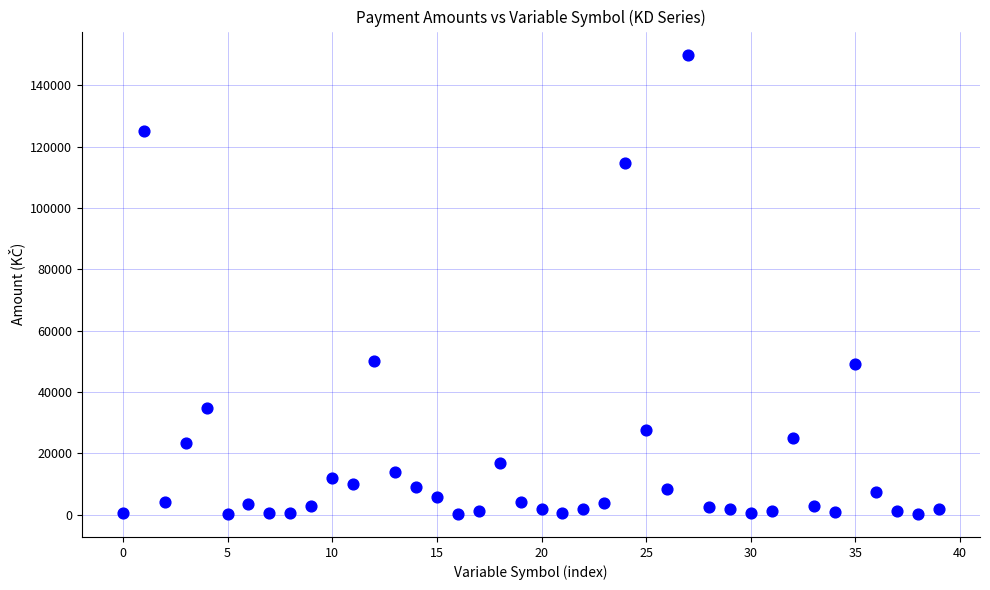

What is the range of Y values (max minus min)?

149830.6